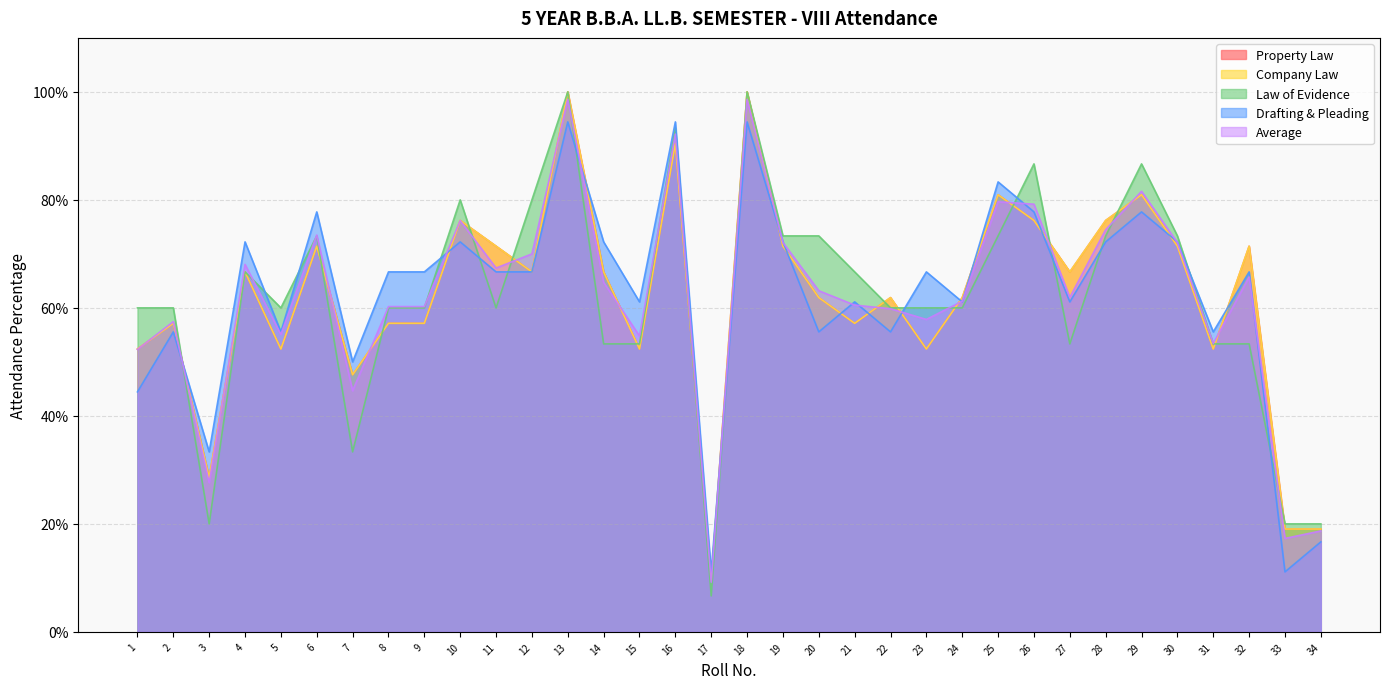

Between 24 and 19, which is larger?

19